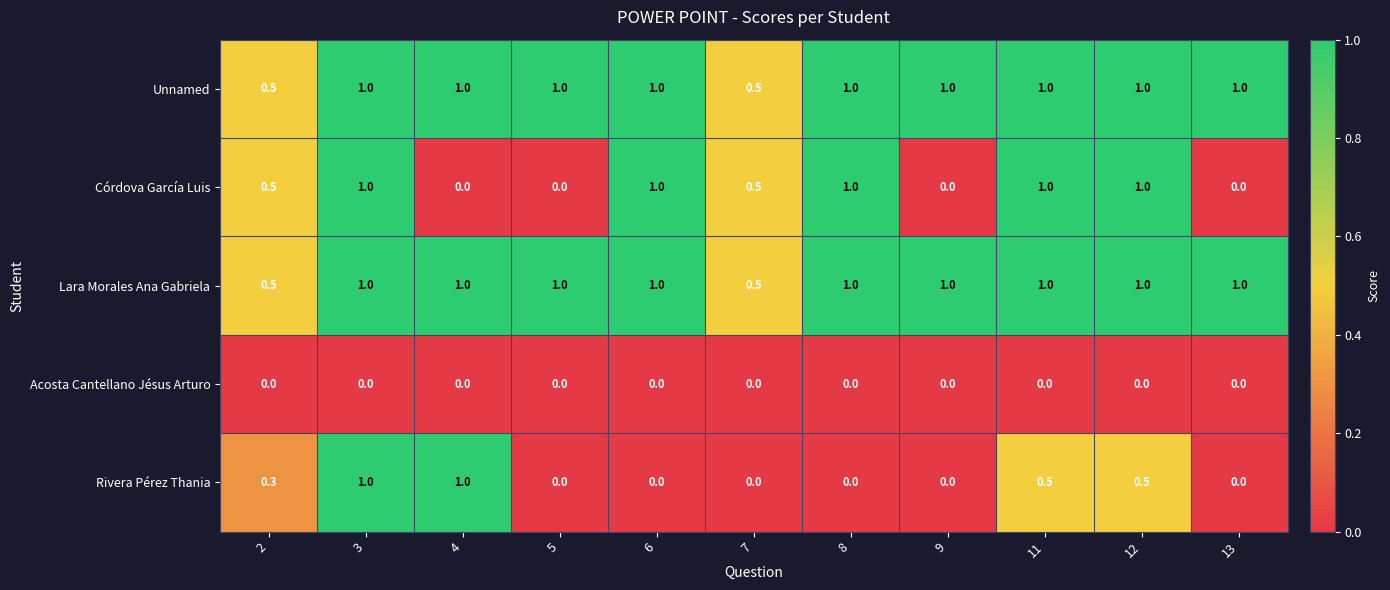

What is the difference between the maximum and minimum values in the Lara Morales Ana Gabriela series?

0.5